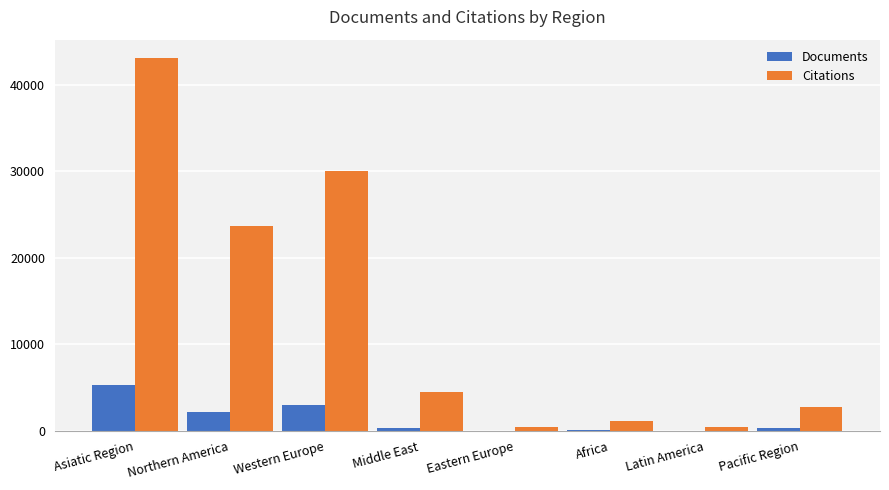

Are the bars grouped side by side (vs. stacked)?

Yes